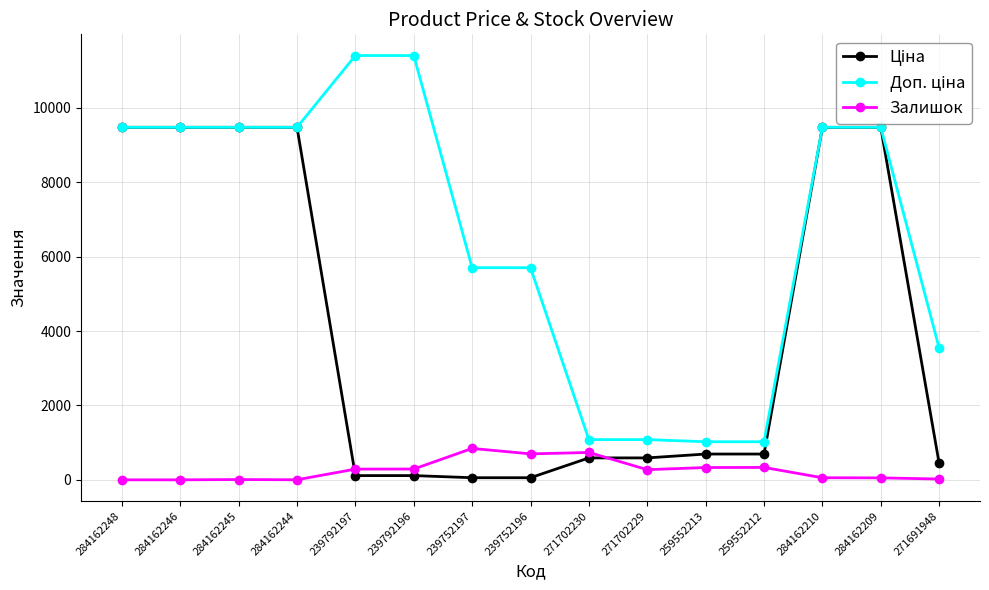

What is the maximum value shown in the chart?

11410.0